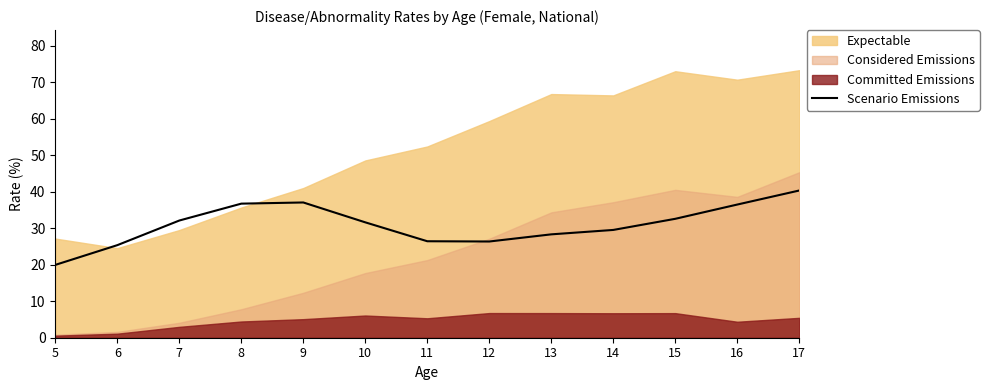

Reading right to left, what are all the values shown in this chart?

17=40.4	16=36.5	15=32.6	14=29.6	13=28.3	12=26.4	11=26.4	10=31.6	9=37.1	8=36.8	7=32.1	6=25.4	5=20.0